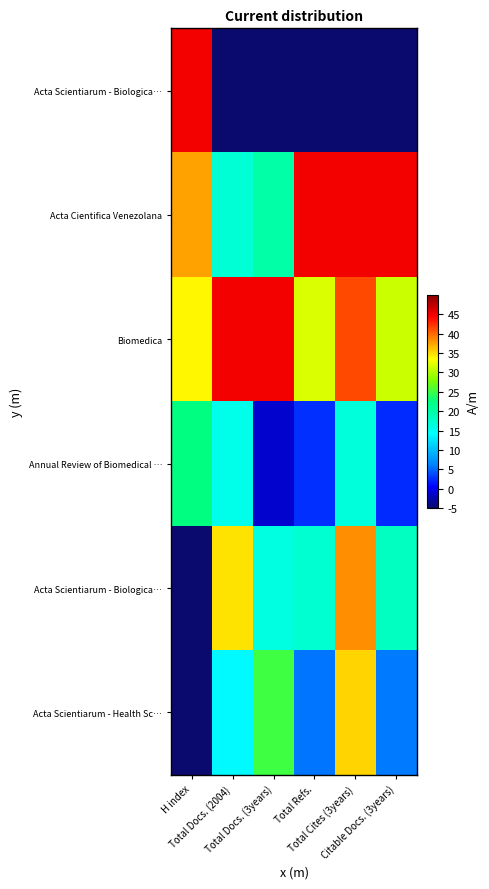

At how many categories does at least one series exceed 26?

6